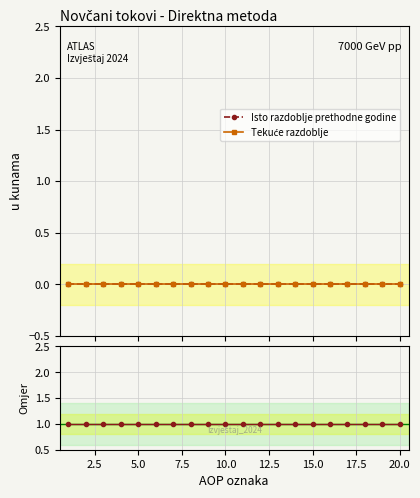

True or false: Ratio to prethodne has a value of 2 at 17.

False